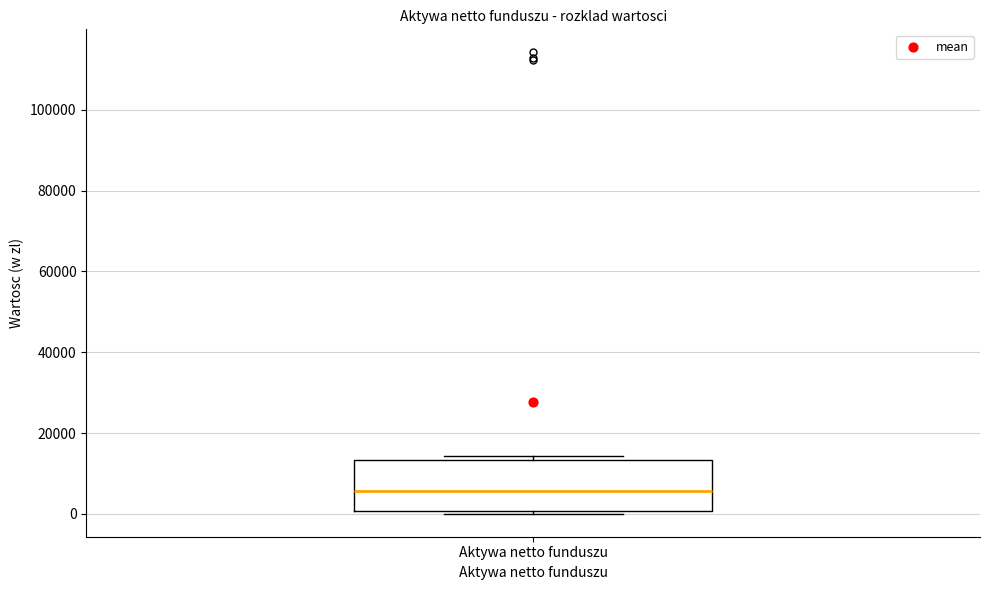

Read this box plot against the y-axis: the position of the median line, the range covered by the box, and the ends of both whiskers. The values are not printed on the chart, so give them approximately, as read against the axis.

median 6000, box 0 to 14000, whiskers 0 (just below the box's lower edge) to 14000 (just above the box's upper edge)